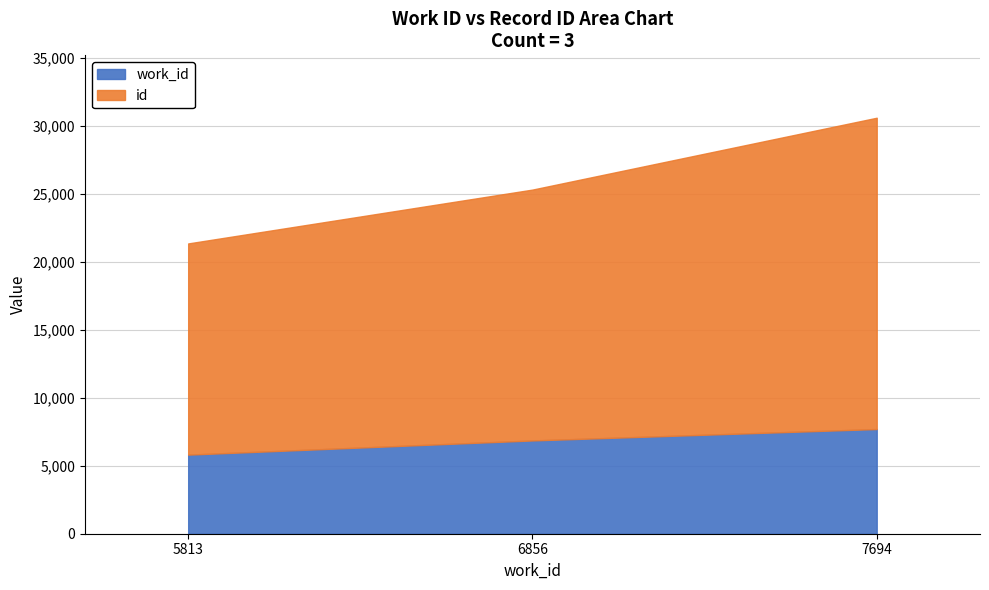

Is it true that id equals 9624 at 5813?

False